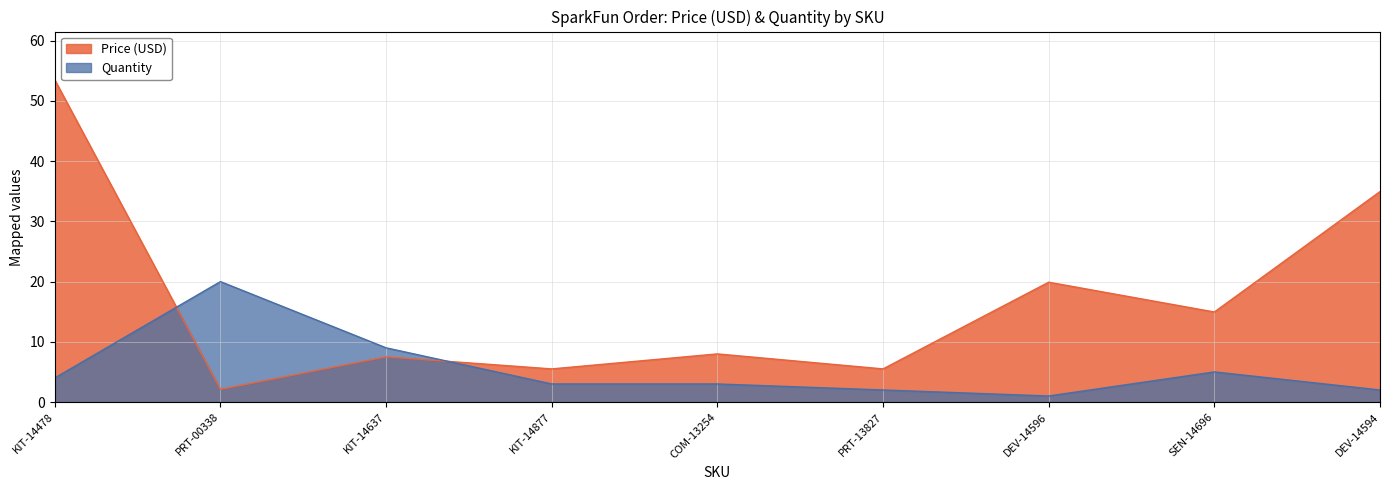

In Price (USD), how many points are higher than both neighbors (excluding endpoints)?

3